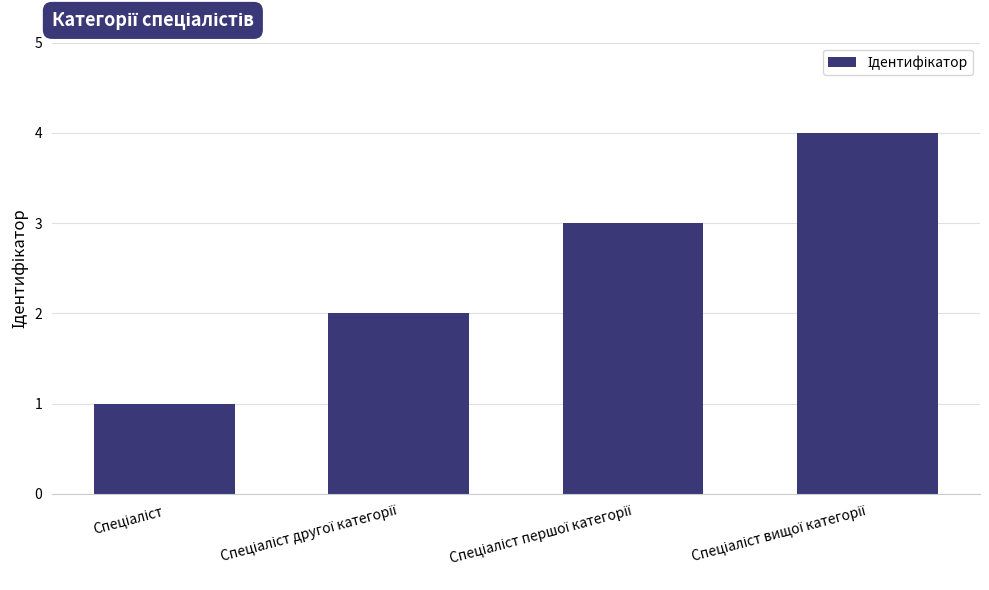

Are the bars horizontal?

No